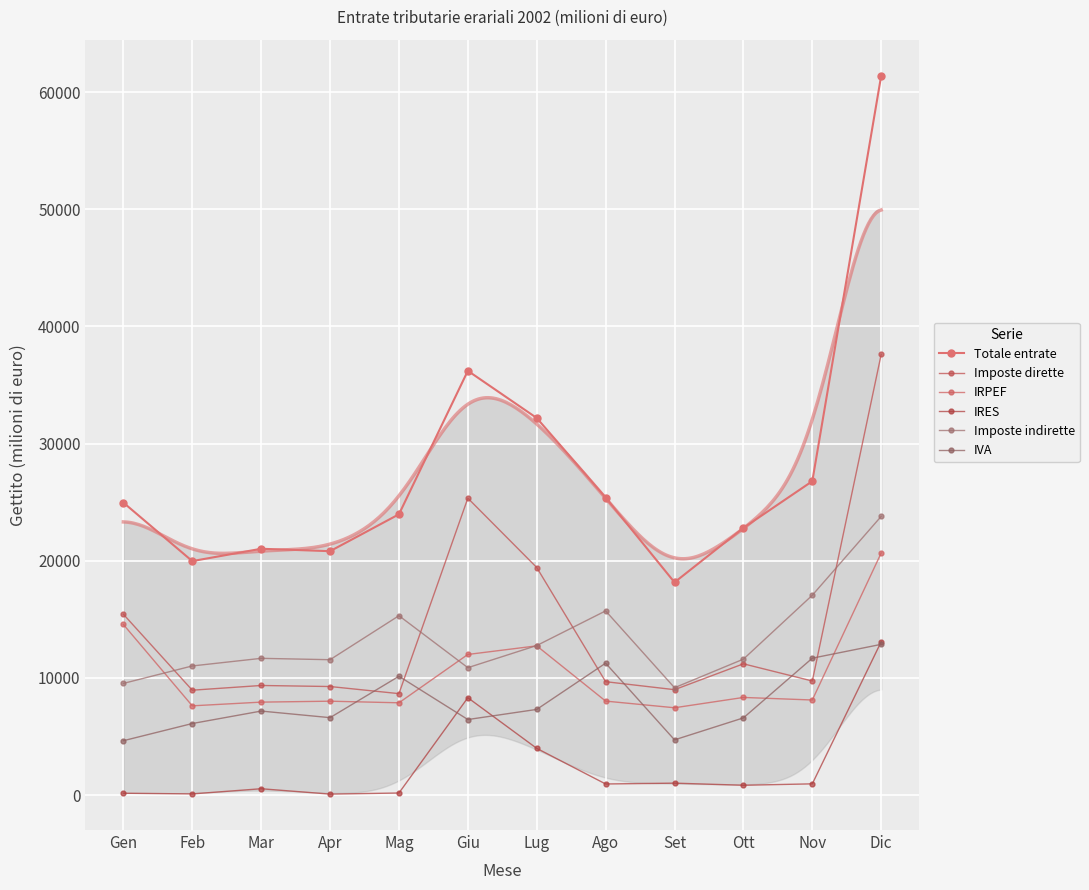

What is the average value of the Imposte dirette series?

14471